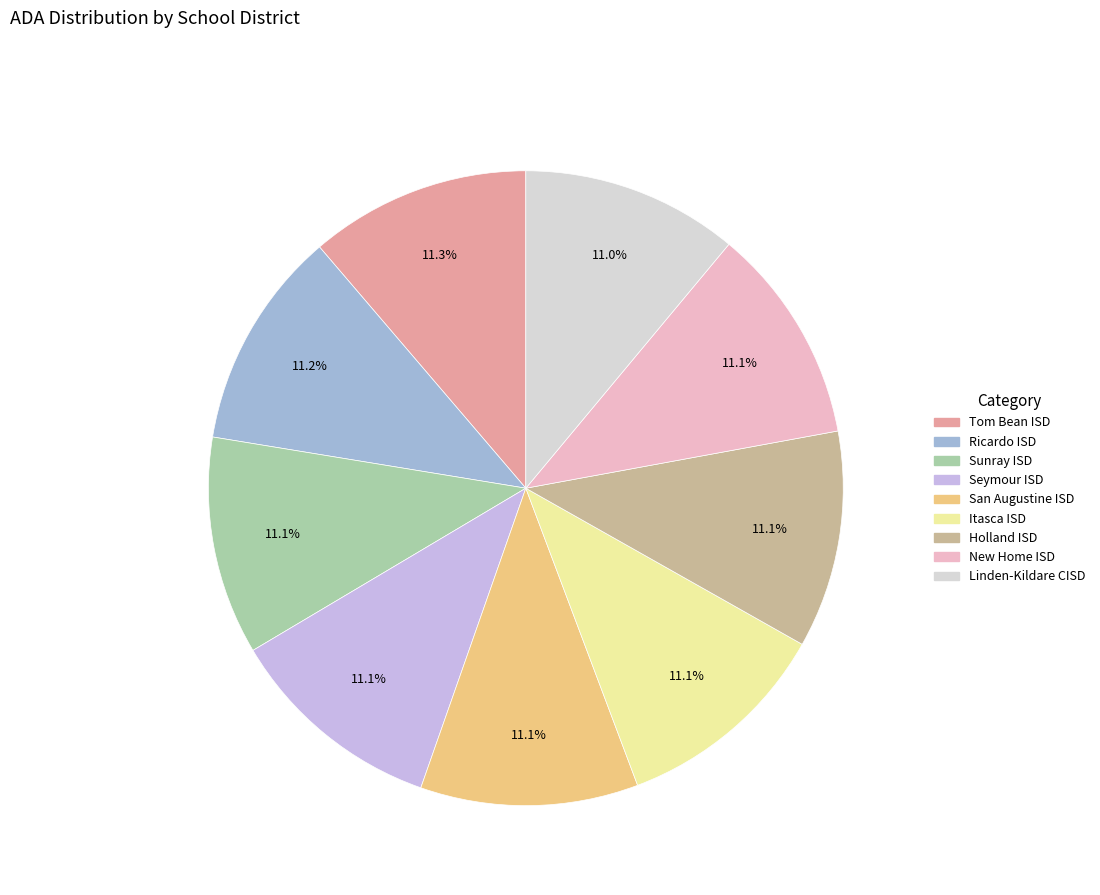

Count the number of slices in the pie.

9